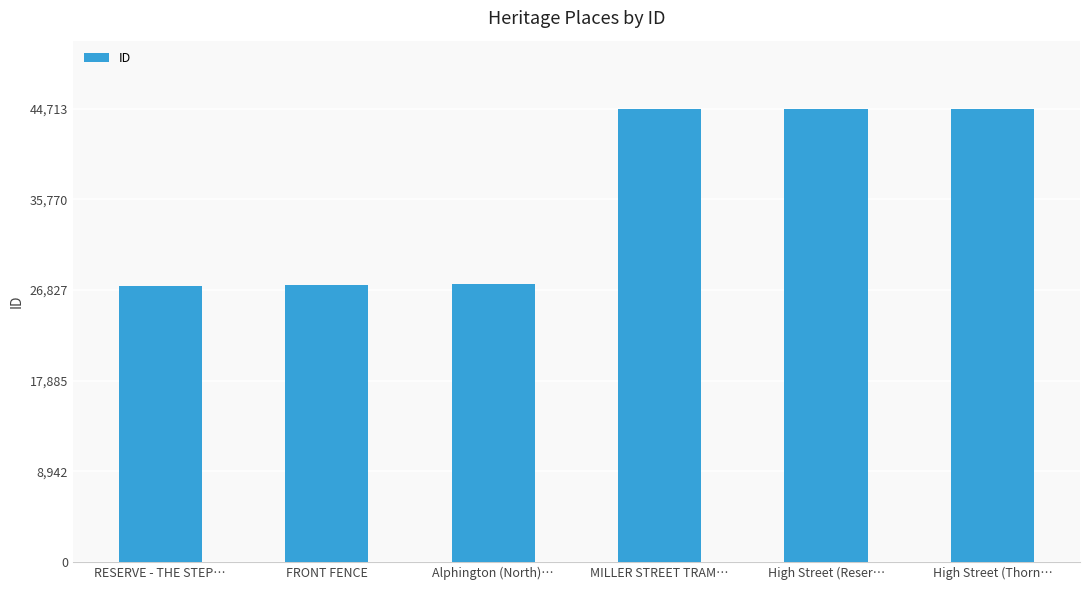

What is the sum of the values at High Street (Thorn… and RESERVE - THE STEP…?

71955